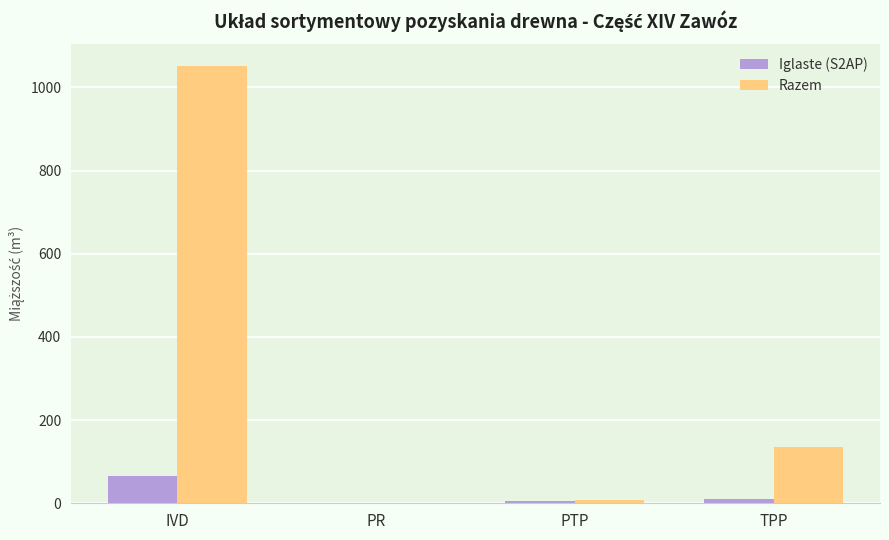

How many data points does each series have?

4